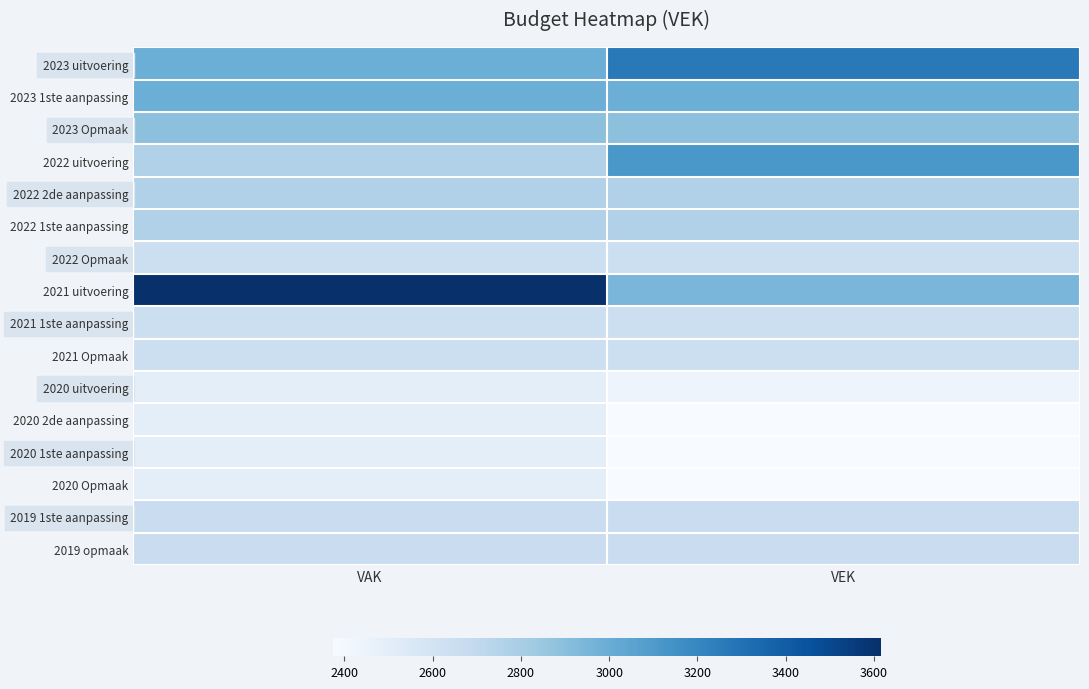

Which has a higher value, VAK or VEK?

VEK